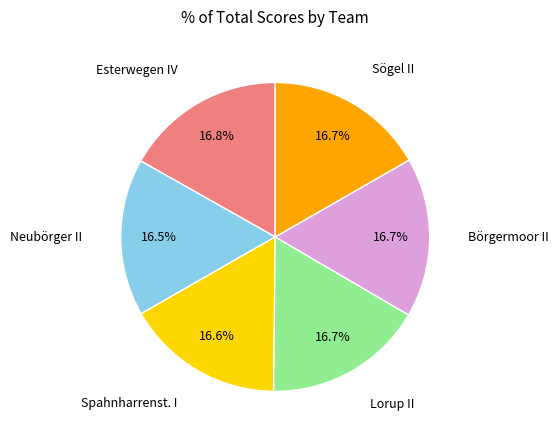

To the nearest percent, what is the average slice percentage?

17%